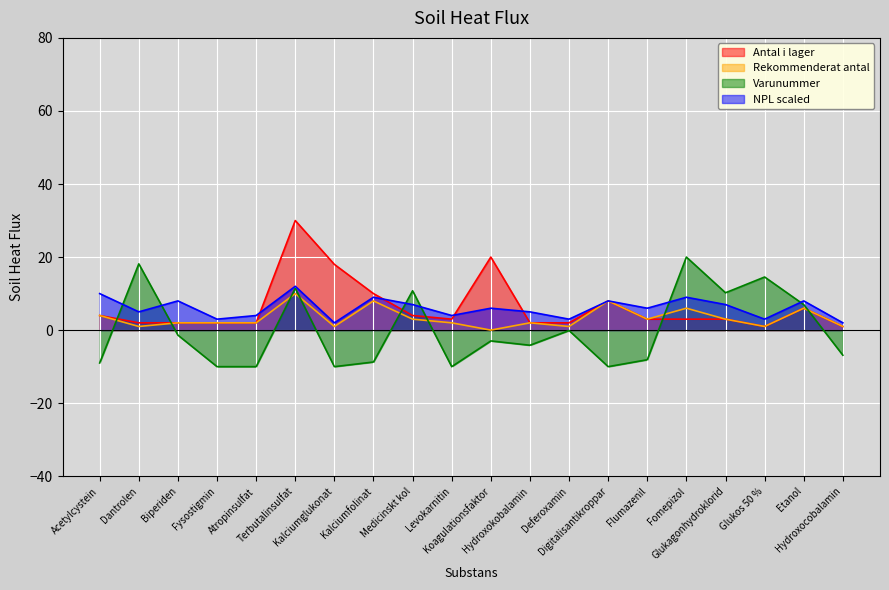

At which label does Antal i lager first exceed 3?

Acetylcystein